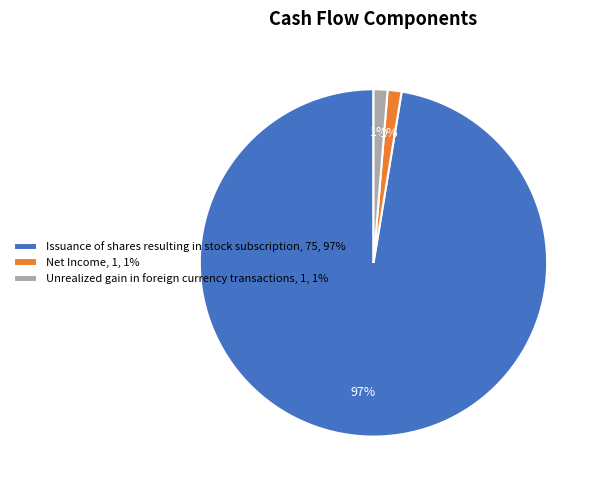

Which slice represents more than half of the pie?

Issuance of shares resulting in stock subscription